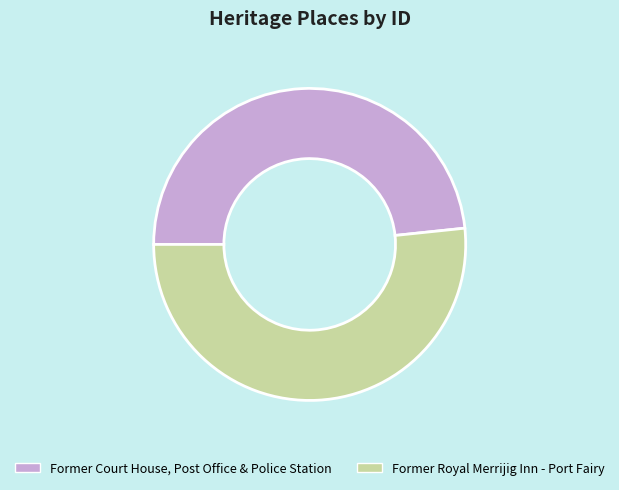

Is there any slice that represents more than half of the pie?

Yes